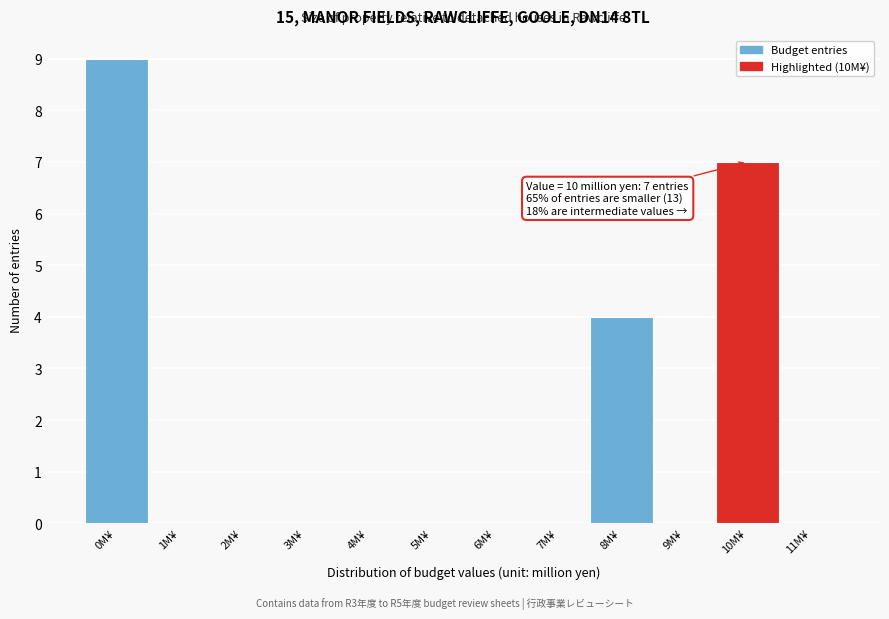

Over which range of the x-axis is the bar tallest?

-0.5 to 0.5